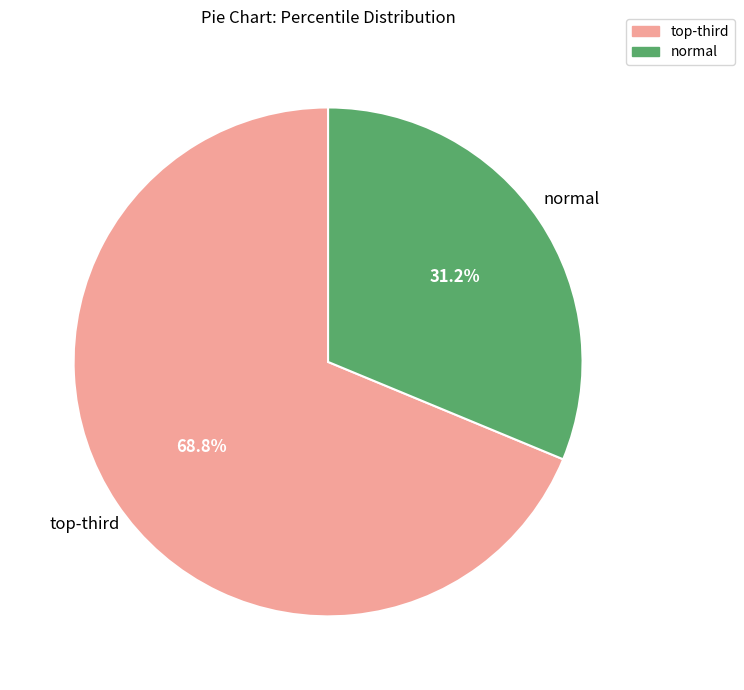

Does normal account for over 50% of the chart?

No